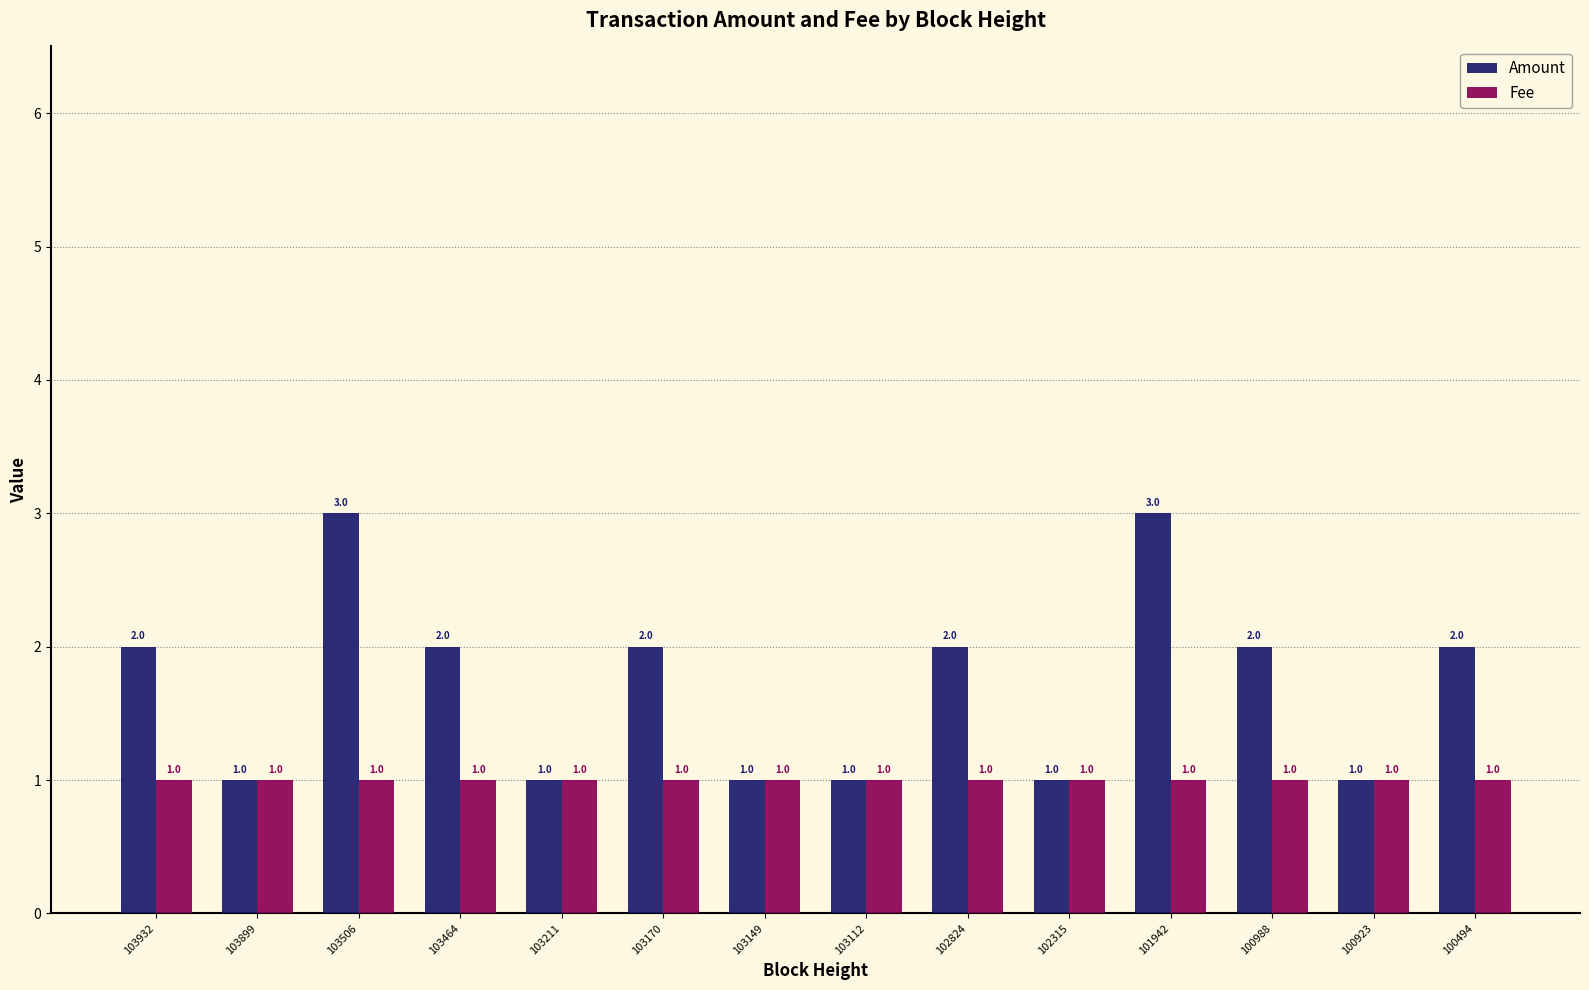

How many values in the Amount series are below 2?

6